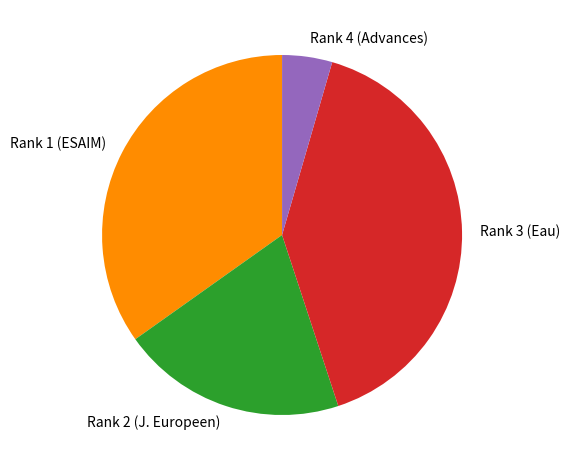

The Rank 1 (ESAIM) slice represents 41% of the pie. True or false?

False